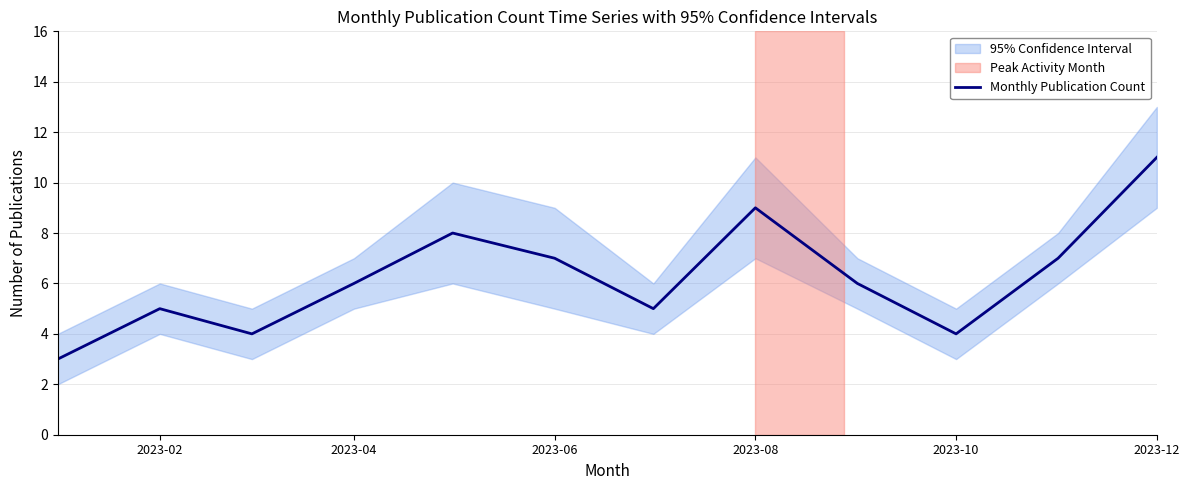

At which label does Monthly Publication Count reach its peak?

2023-12